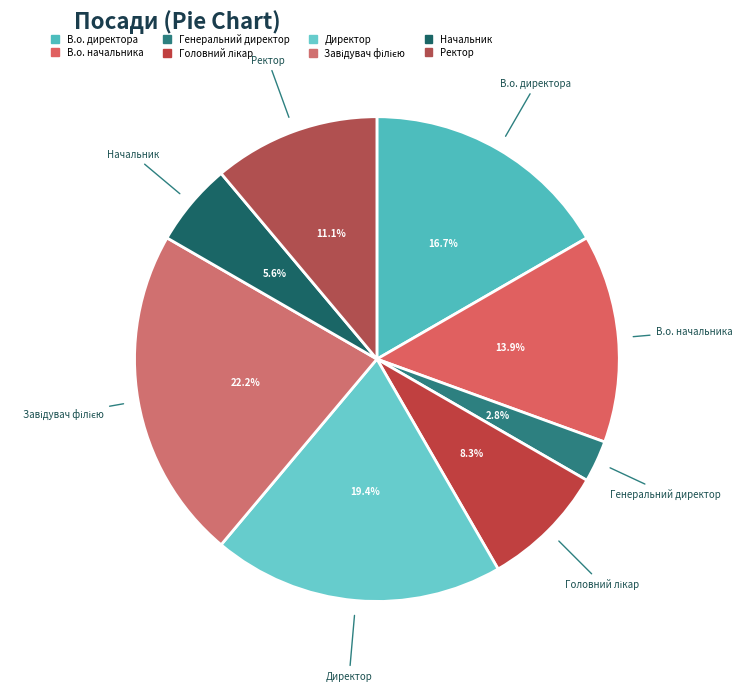

Does Генеральний директор account for over 50% of the chart?

No